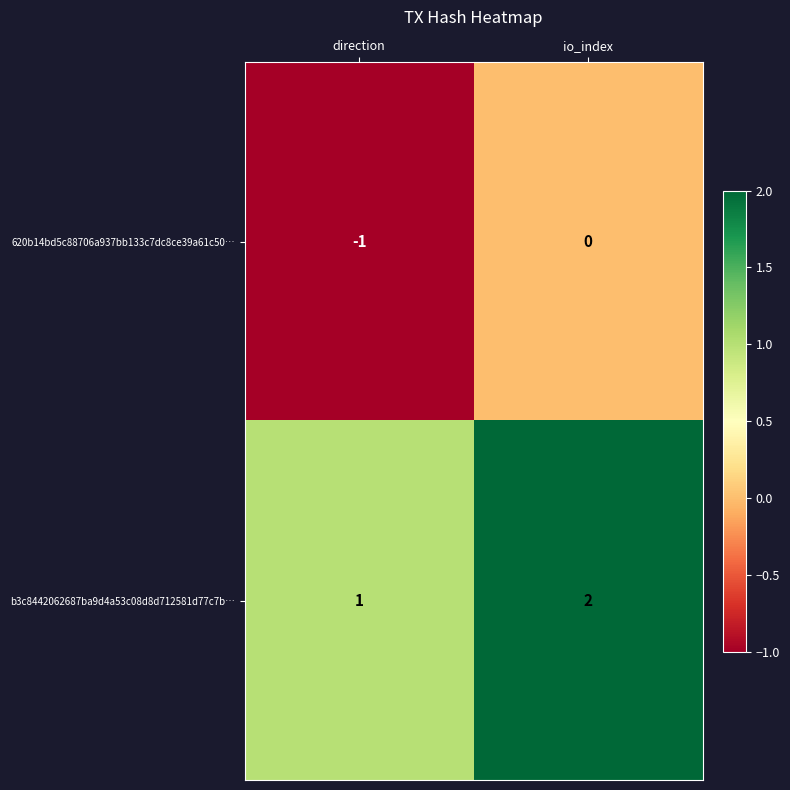

What is the total value across all series at io_index?

2